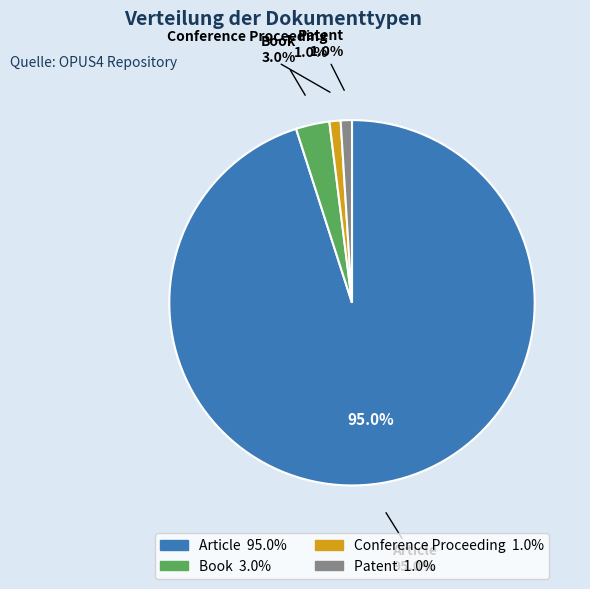

Rank the categories by value from lowest to highest.

Conference Proceeding, Patent, Book, Article